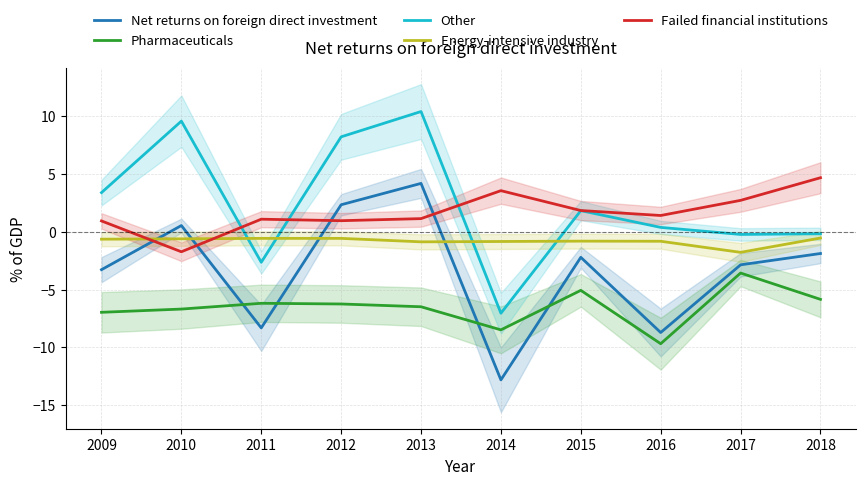

List the labels in order of Pharmaceuticals value, largest first.

2017, 2015, 2018, 2011, 2012, 2013, 2010, 2009, 2014, 2016